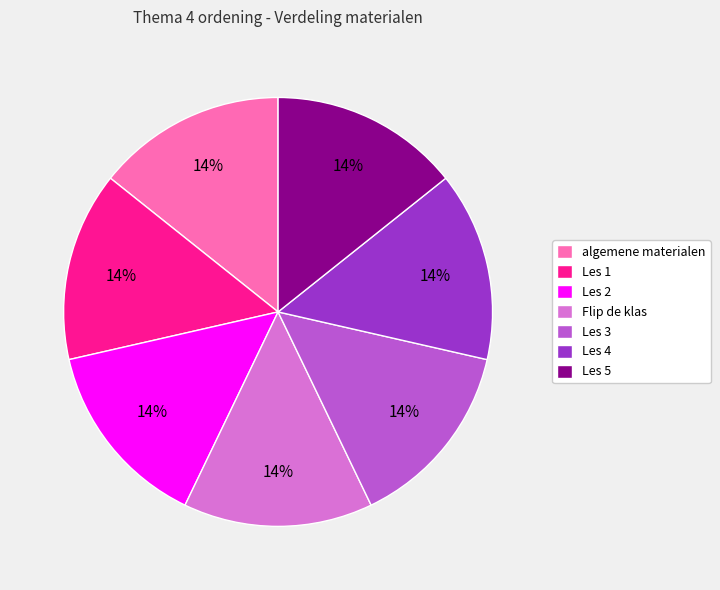

What is the ratio of the value at Les 5 to the value at Les 1?

1.0